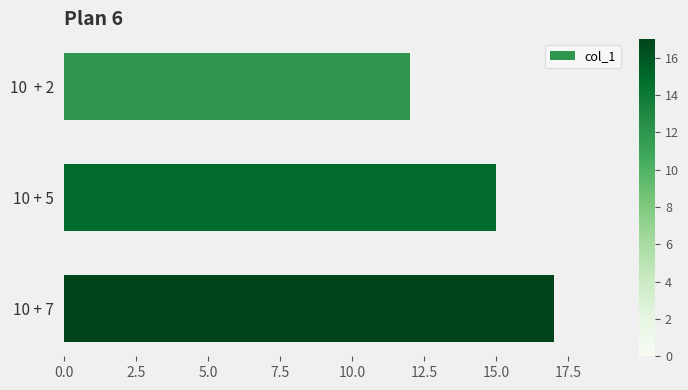

What is the smallest value displayed?

12